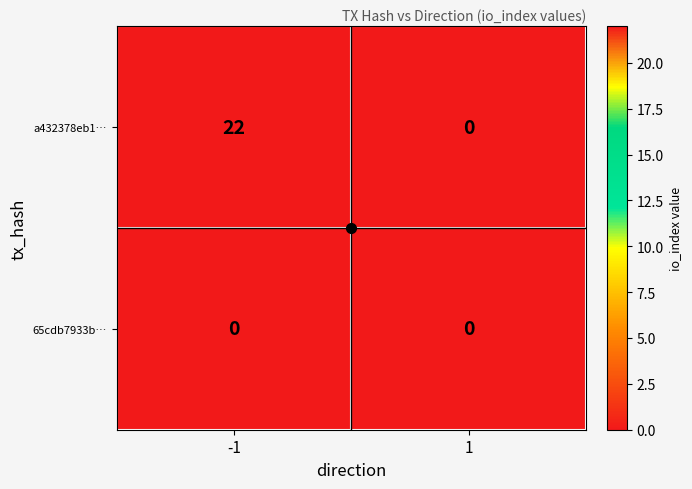

List the series in order of their overall mean, highest first.

a432378eb1…, 65cdb7933b…